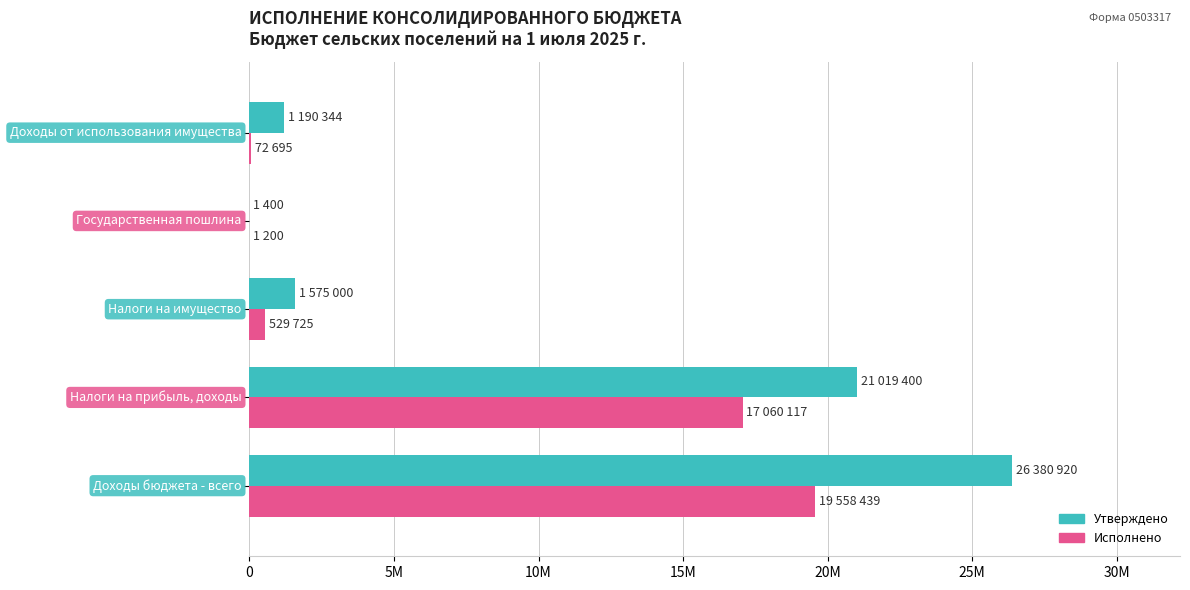

Rank the series by their maximum value, from lowest to highest.

Исполнено, Утверждено